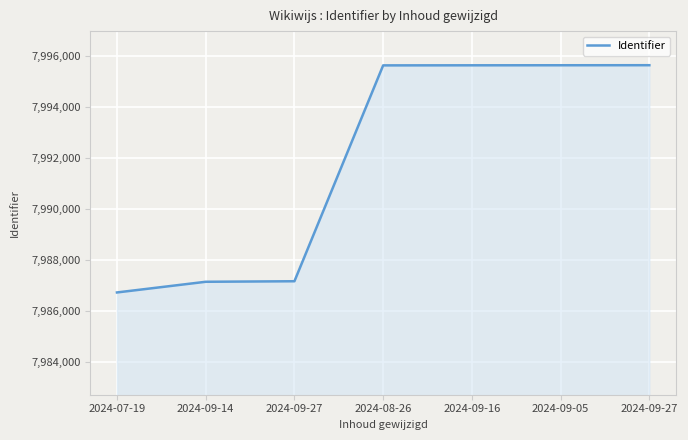

How many lines are shown in the chart?

1